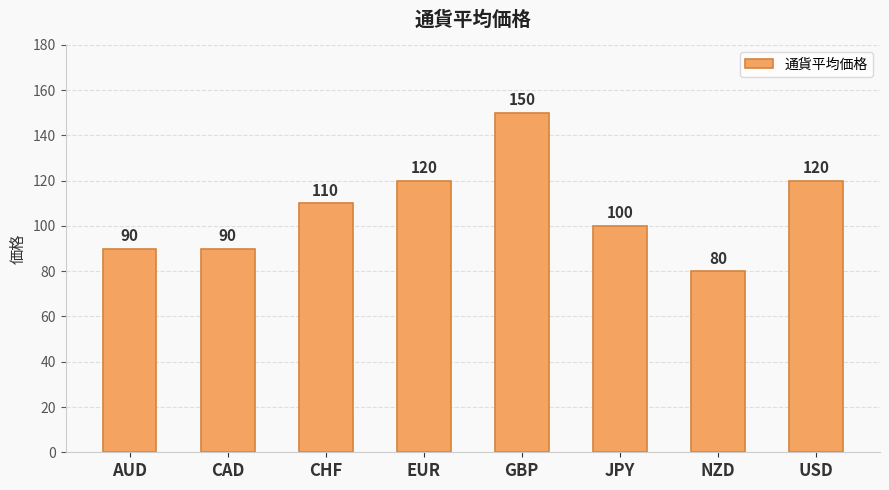

What is the ratio of the value at NZD to the value at GBP?

0.5